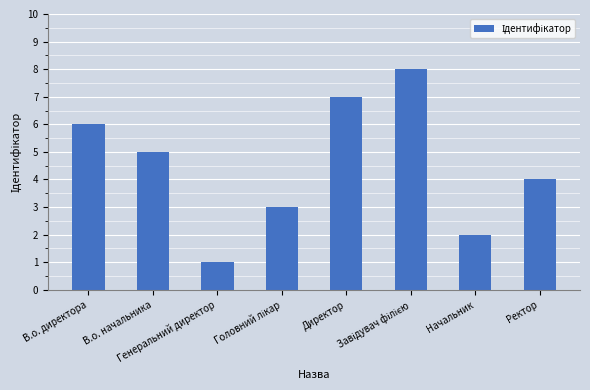

What is the difference between the maximum and minimum values?

7